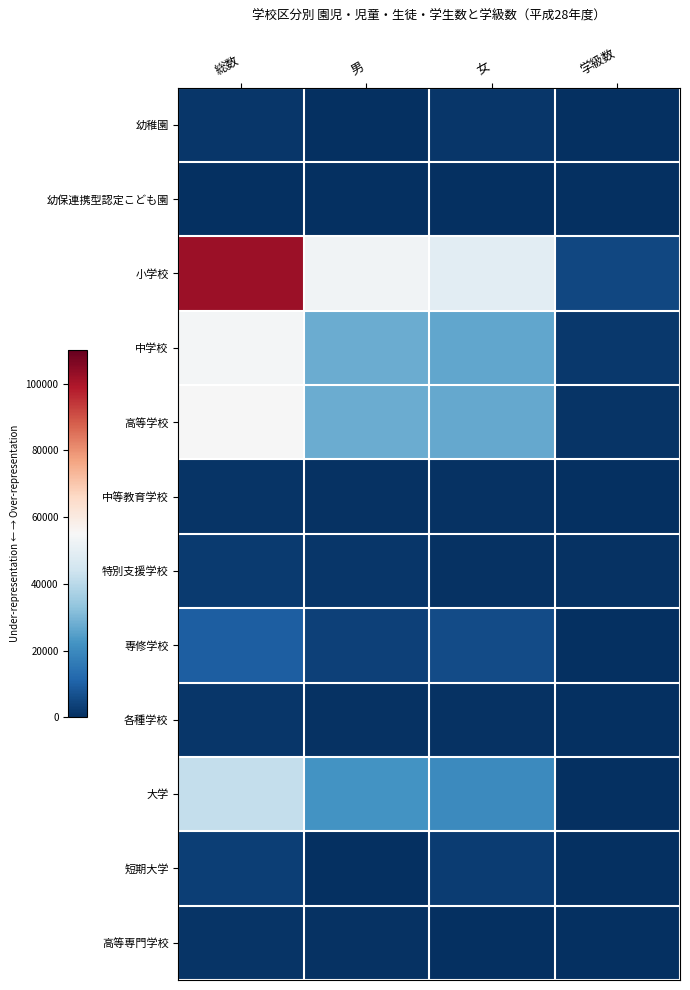

What is the spread (max minus min) of values at 女?

49211